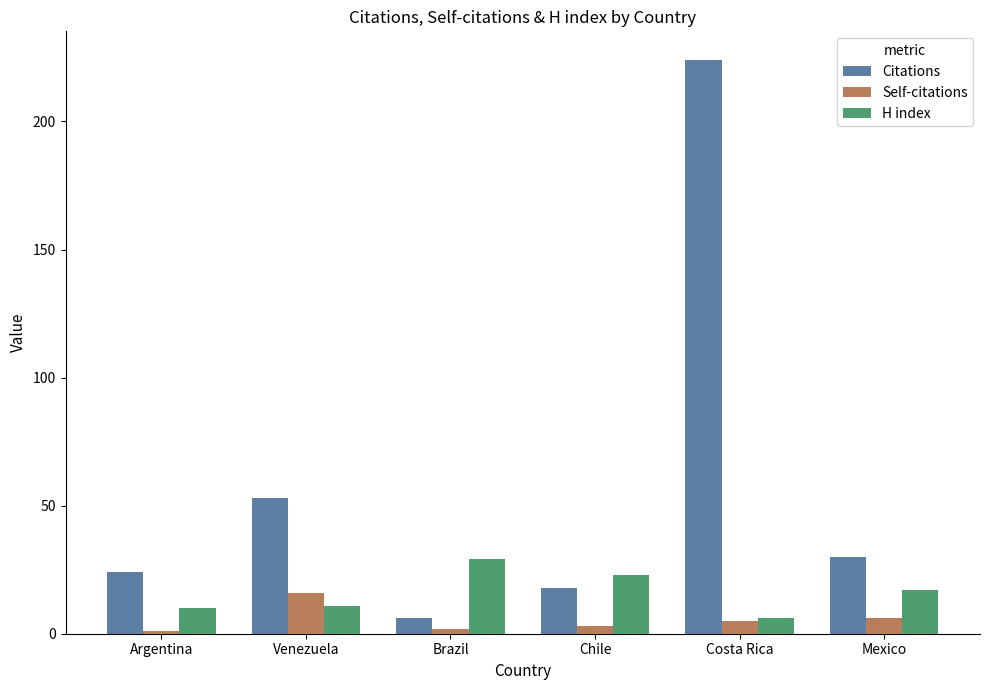

The Self-citations series shows 2 at Brazil. True or false?

True